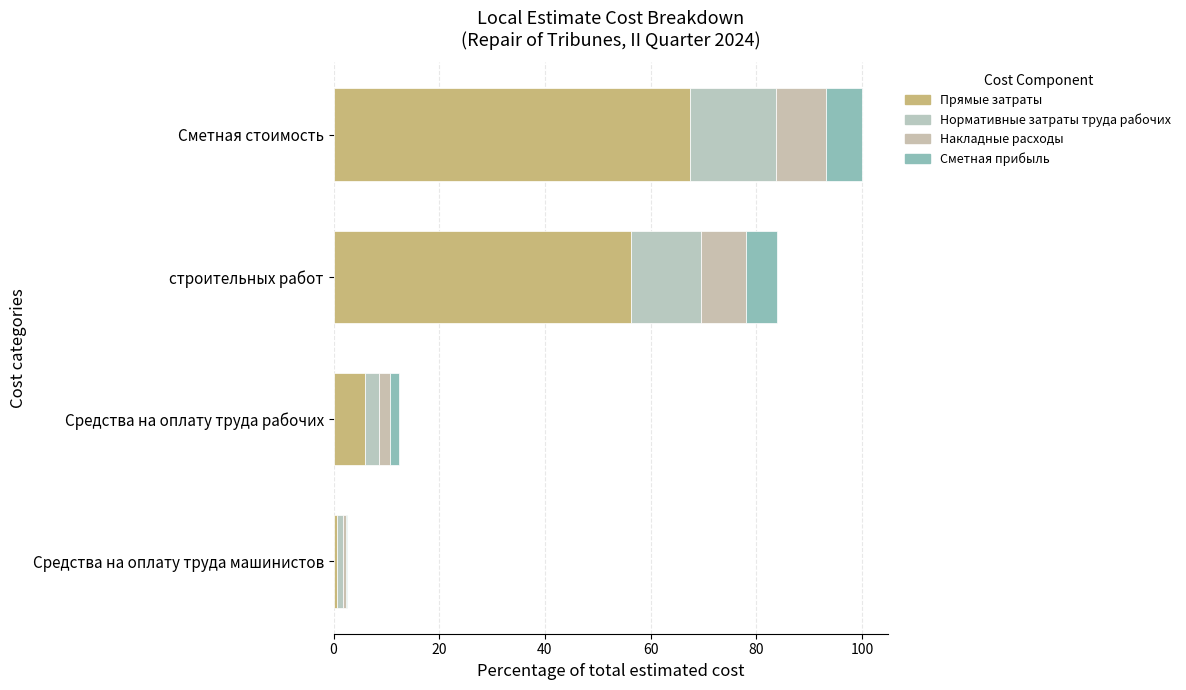

Count the number of data series in this chart.

4